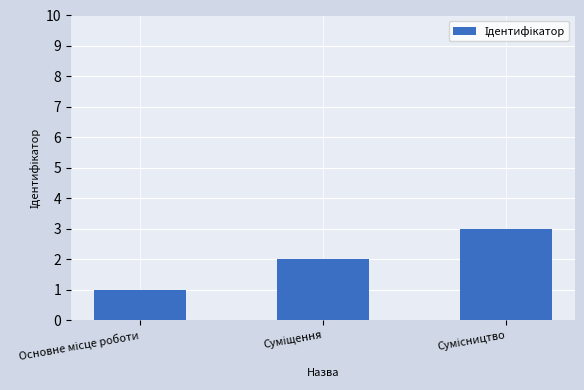

What is the maximum value shown in the chart?

3